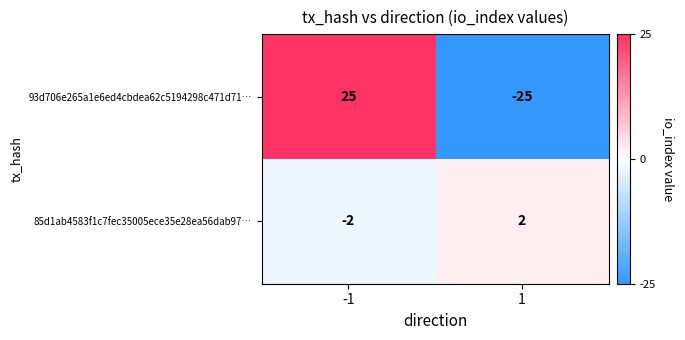

List the series in order of their peak value, lowest first.

85d1ab4583f1c7fec35005ece35e28ea56dab97…, 93d706e265a1e6ed4cbdea62c5194298c471d71…